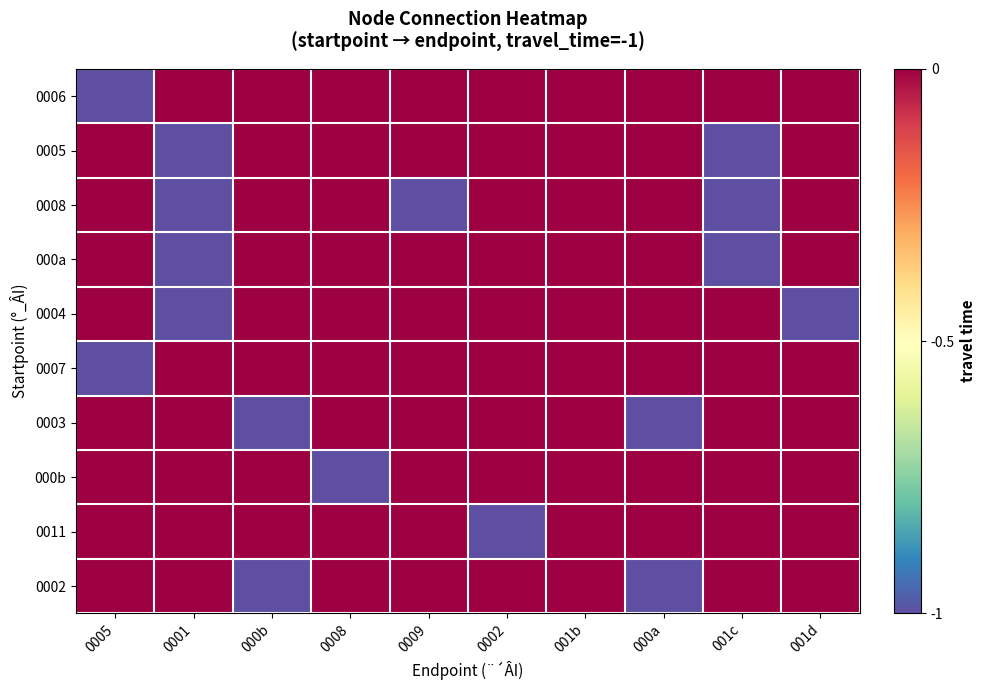

Reading left to right, what are all the values shown in this chart?

0006: 0005=-1	0001=0	000b=0	0008=0	0009=0	0002=0	001b=0	000a=0	001c=0	001d=0
0005: 0005=0	0001=-1	000b=0	0008=0	0009=0	0002=0	001b=0	000a=0	001c=-1	001d=0
0008: 0005=0	0001=-1	000b=0	0008=0	0009=-1	0002=0	001b=0	000a=0	001c=-1	001d=0
000a: 0005=0	0001=-1	000b=0	0008=0	0009=0	0002=0	001b=0	000a=0	001c=-1	001d=0
0004: 0005=0	0001=-1	000b=0	0008=0	0009=0	0002=0	001b=0	000a=0	001c=0	001d=-1
0007: 0005=-1	0001=0	000b=0	0008=0	0009=0	0002=0	001b=0	000a=0	001c=0	001d=0
0003: 0005=0	0001=0	000b=-1	0008=0	0009=0	0002=0	001b=0	000a=-1	001c=0	001d=0
000b: 0005=0	0001=0	000b=0	0008=-1	0009=0	0002=0	001b=0	000a=0	001c=0	001d=0
0011: 0005=0	0001=0	000b=0	0008=0	0009=0	0002=-1	001b=0	000a=0	001c=0	001d=0
0002: 0005=0	0001=0	000b=-1	0008=0	0009=0	0002=0	001b=0	000a=-1	001c=0	001d=0